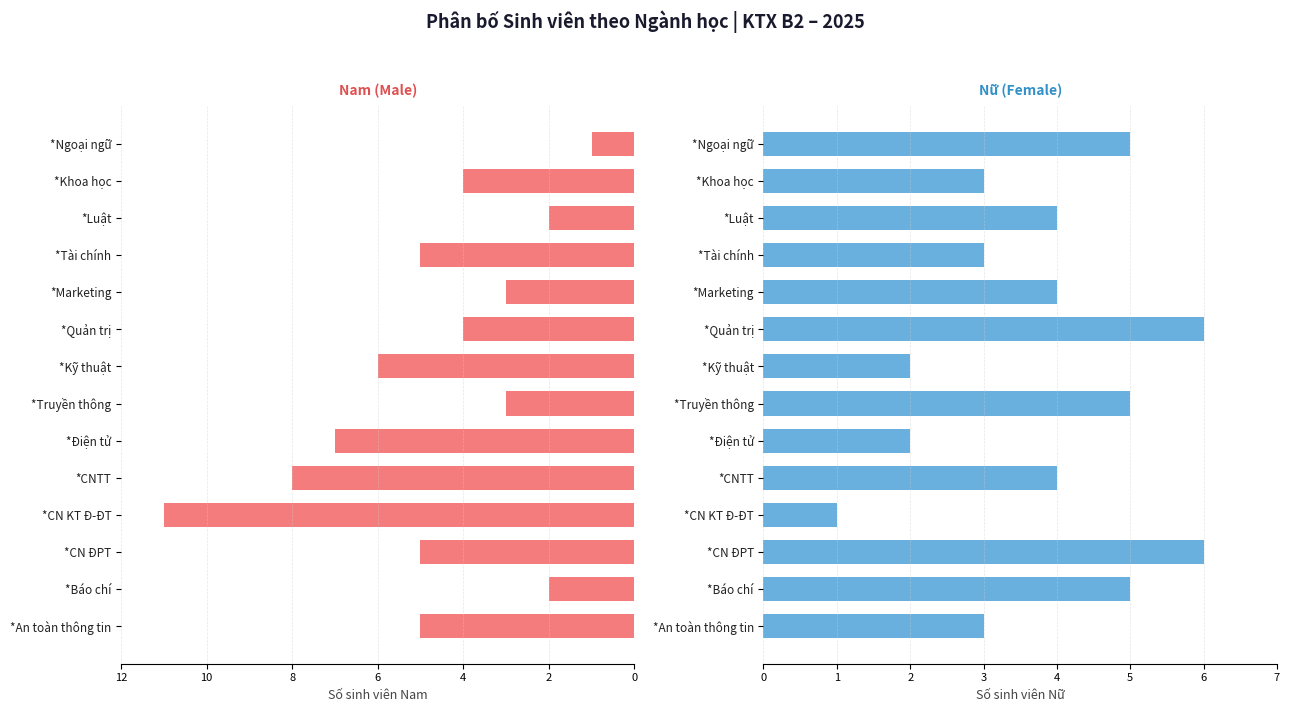

What is the value of the Nam bar at the 3rd from the left?

5